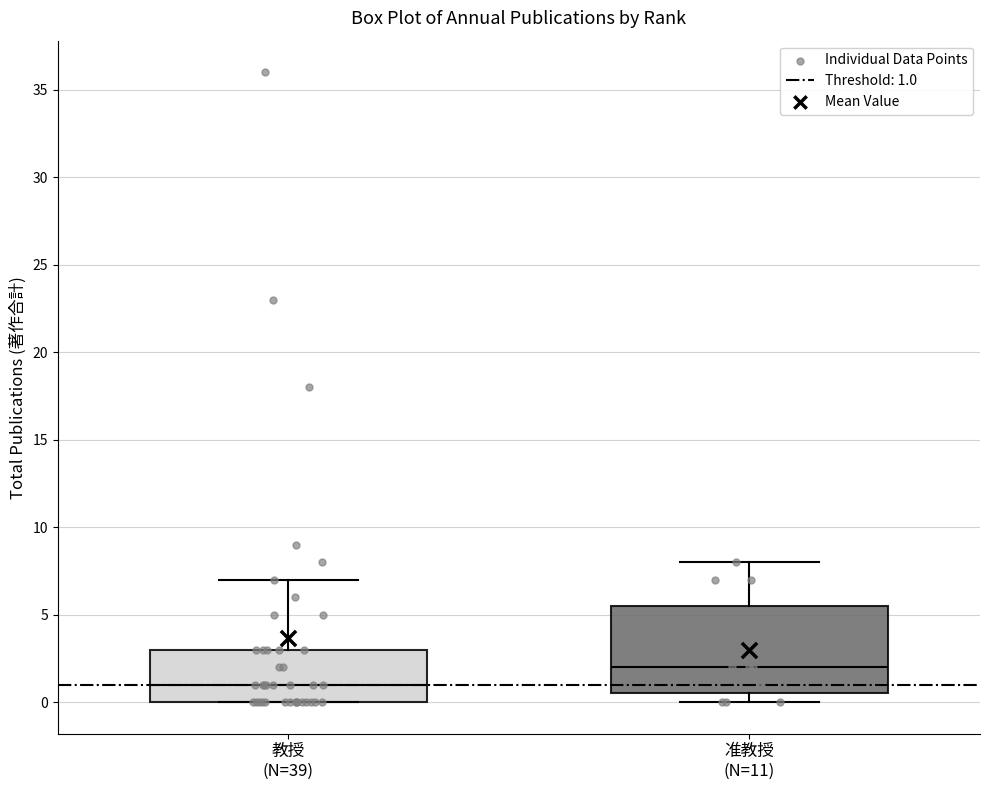

Which box has the lowest median line?

教授 (N=39)